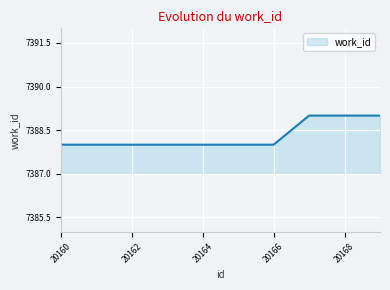

What is the greatest value displayed?

7389